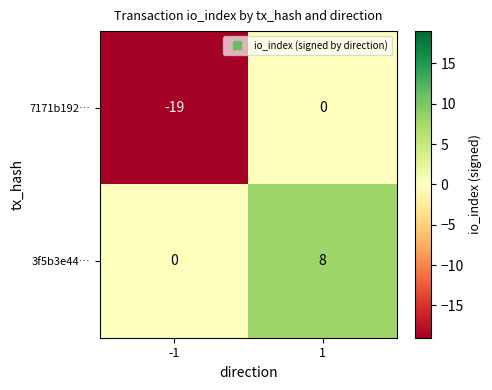

The value of 7171b192… at 1 is 0. True or false?

True